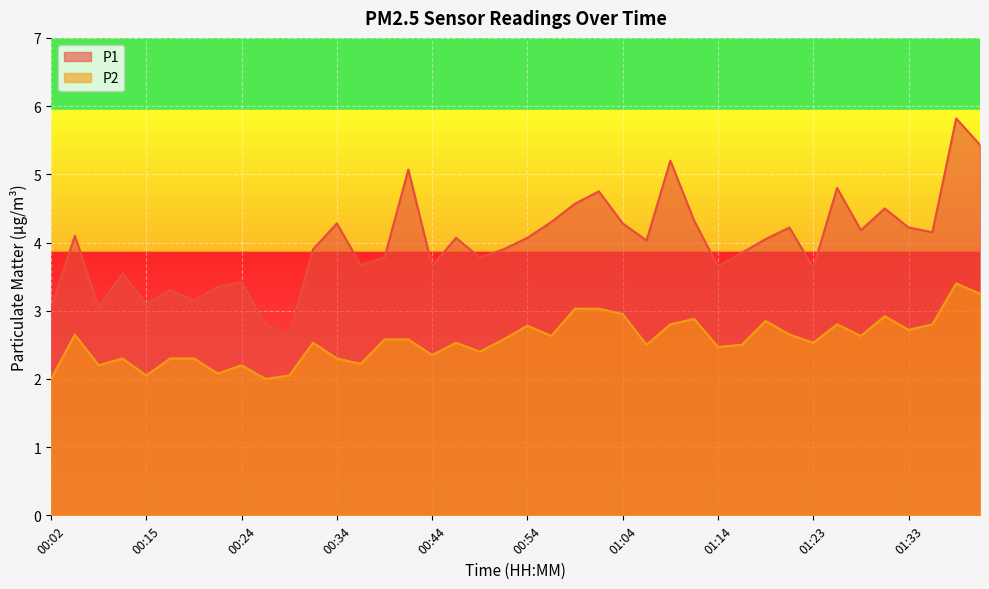

How many lines are shown in the chart?

2